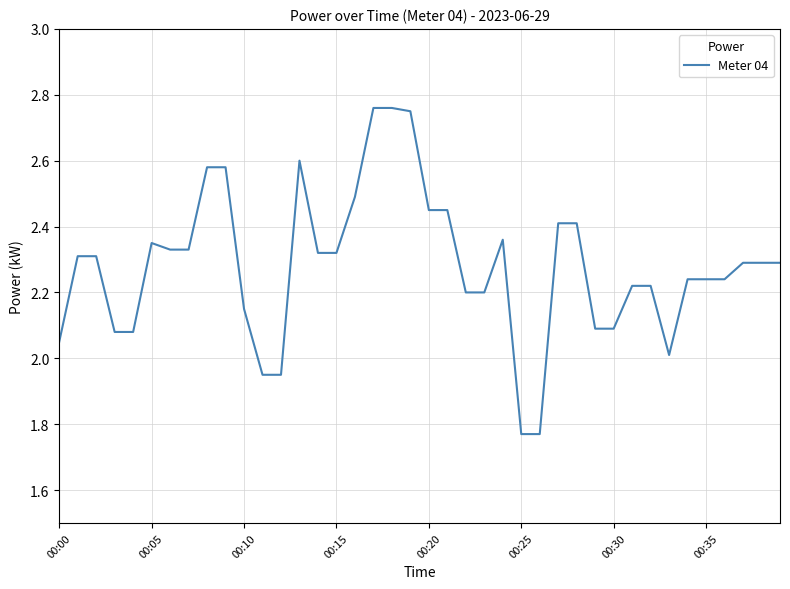

What is the difference between the maximum and minimum values?

1.0